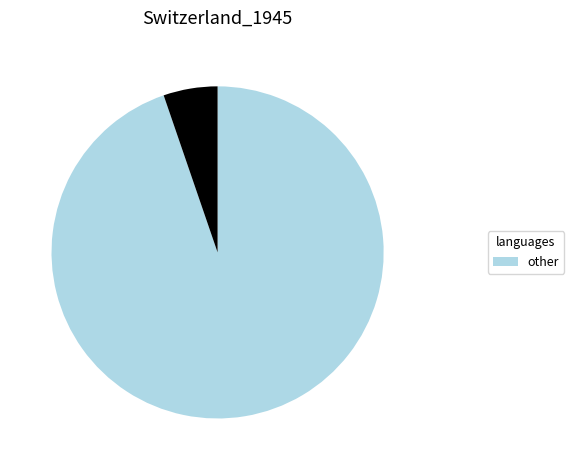

Does any single category account for the majority?

Yes